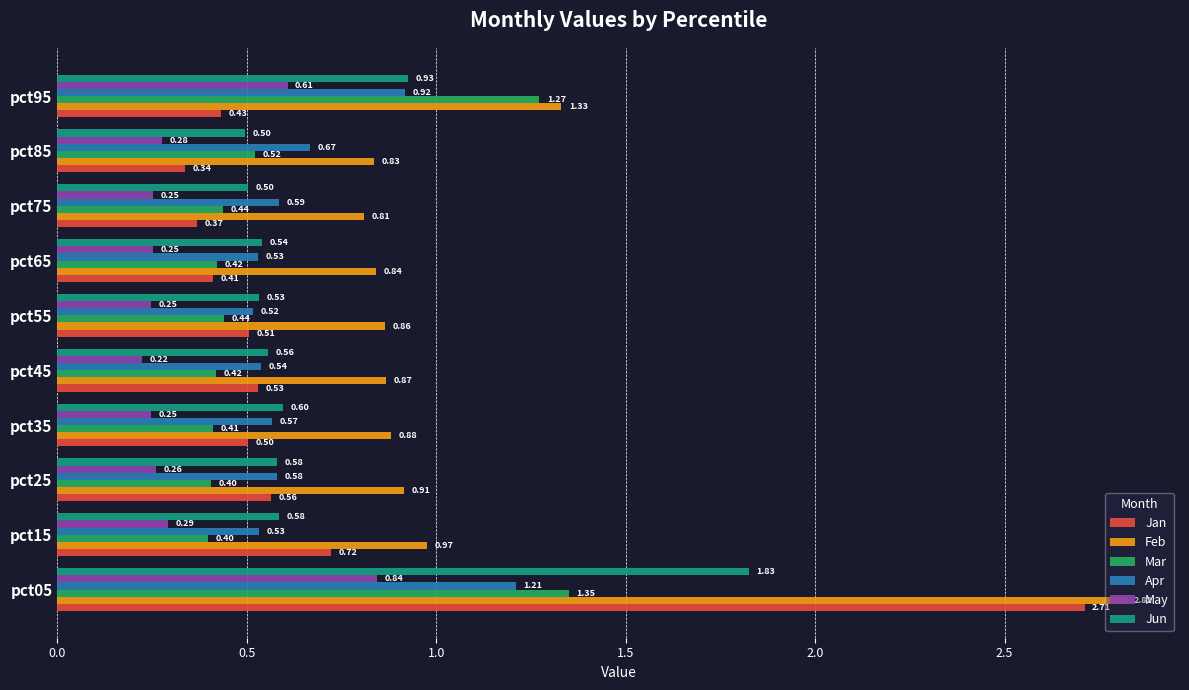

List the series in order of their peak value, lowest first.

May, Apr, Mar, Jun, Jan, Feb